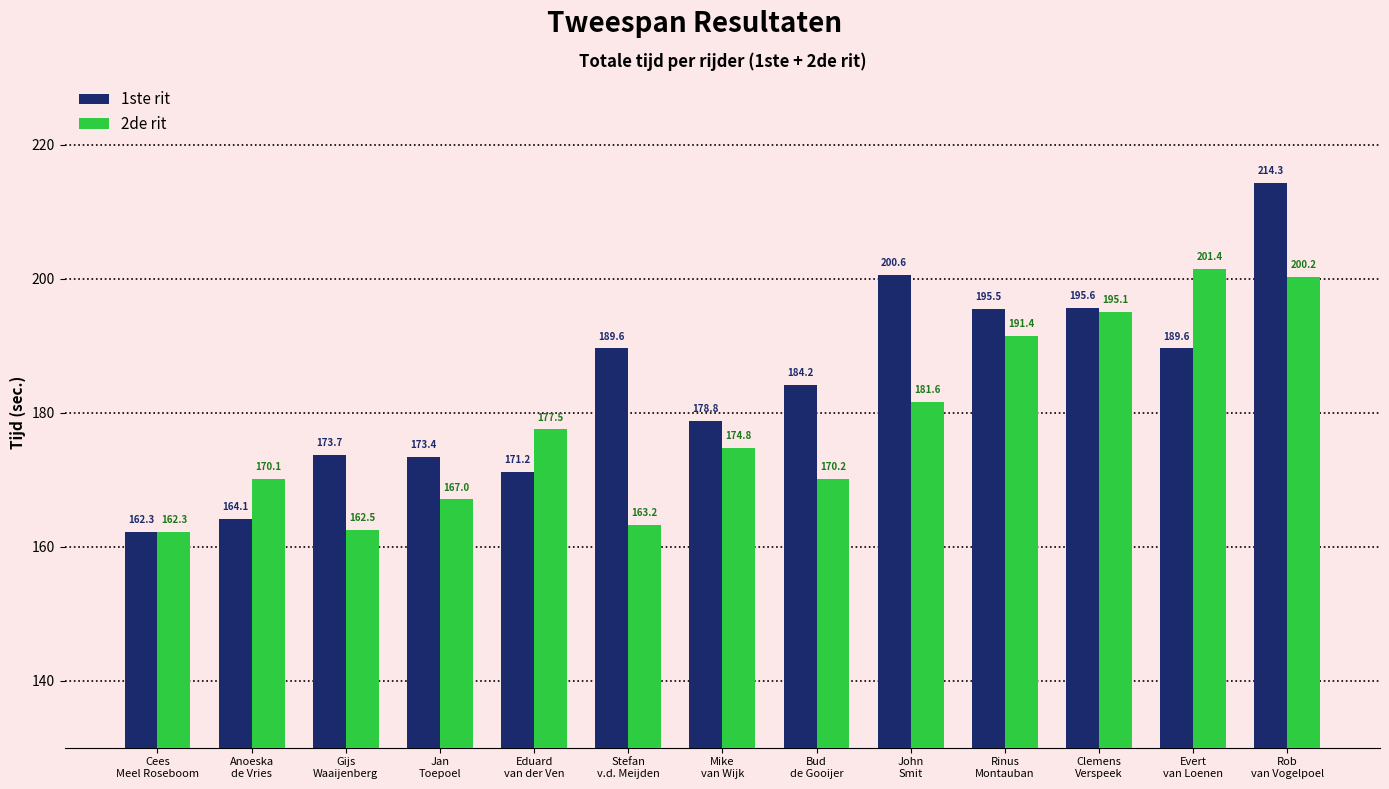

How many values in the 2de rit series are below 174?

6